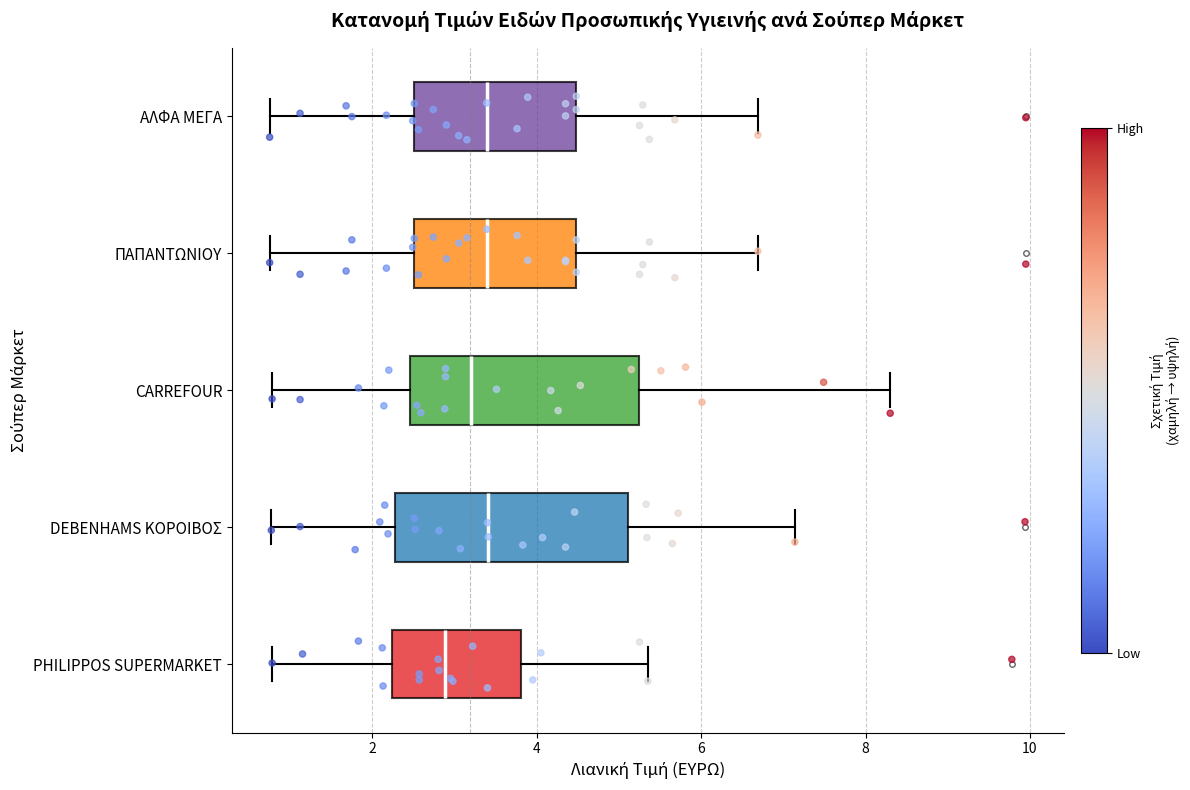

Which box has the furthest to the left median line?

PHILIPPOS SUPERMARKET